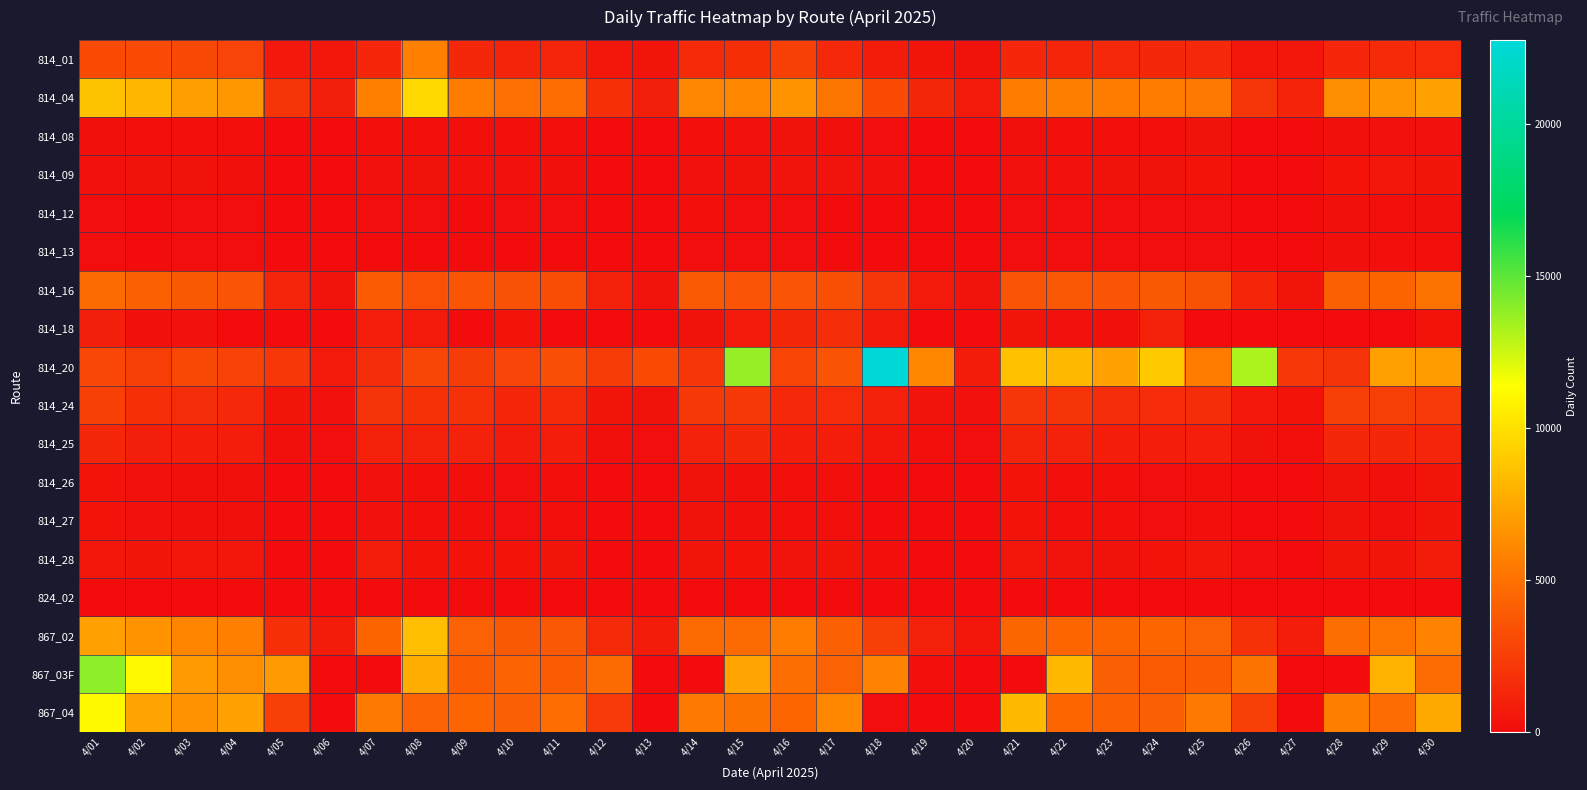

List the series in order of their peak value, highest first.

814_20, 867_03F, 867_04, 814_04, 867_02, 814_01, 814_16, 814_24, 814_18, 814_25, 814_28, 814_09, 814_26, 814_27, 814_08, 814_12, 814_13, 824_02